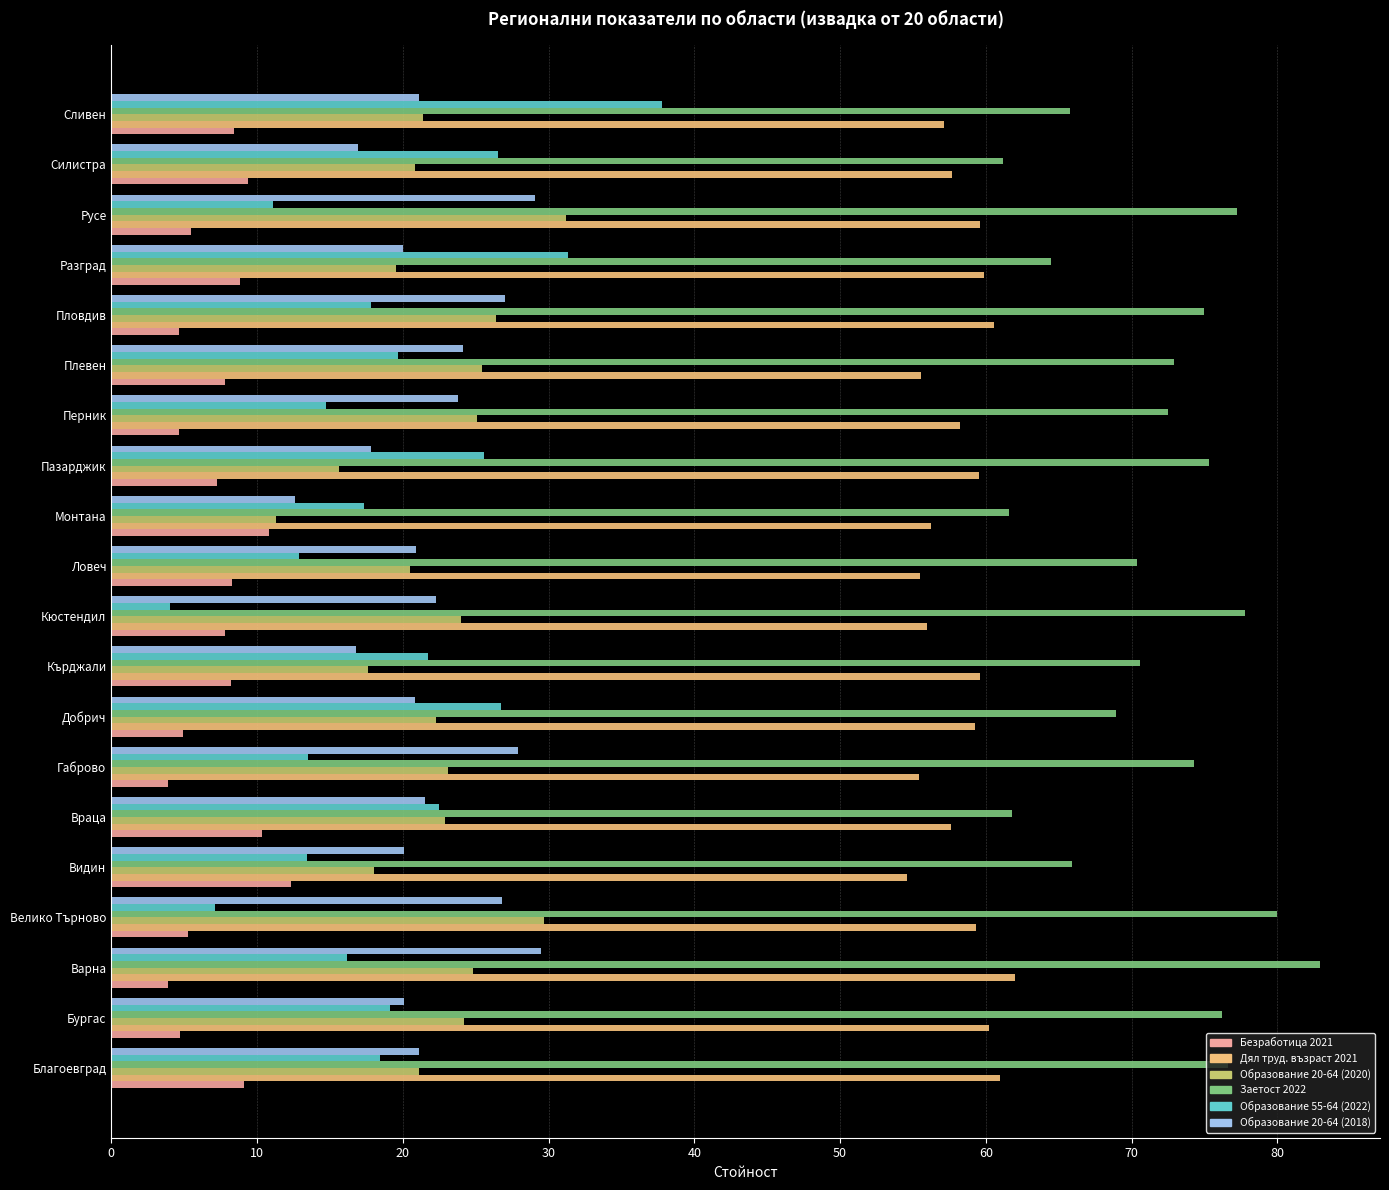

Which label corresponds to the largest value in the chart?

Варна